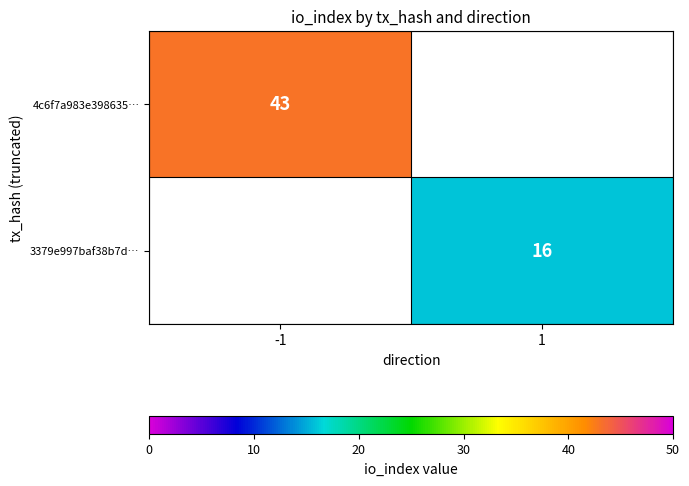

The 3379e997baf38b7d… series shows 24 at 1. True or false?

False